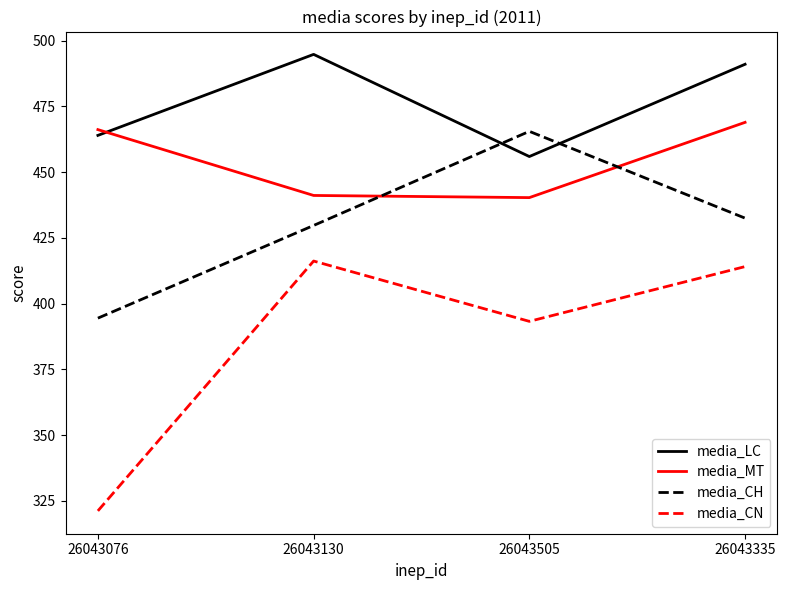

What is the difference between the media_MT values at 26043076 and 26043505?

25.9